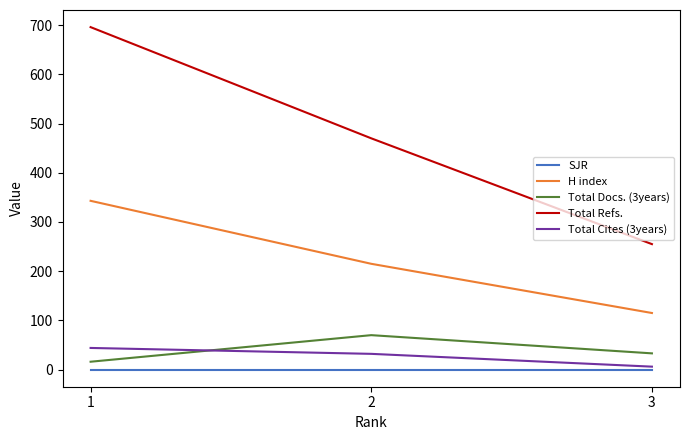

Reading left to right, what are all the values shown in this chart?

SJR: 0	0	0
H index: 343	215	115
Total Docs. (3years): 16	70	33
Total Refs.: 696	470	255
Total Cites (3years): 44	32	6